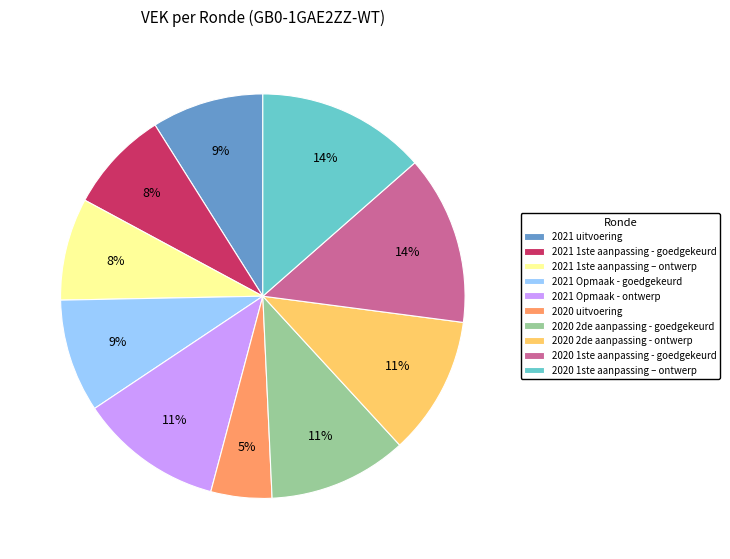

The 2020 2de aanpassing - ontwerp slice represents 16% of the pie. True or false?

False